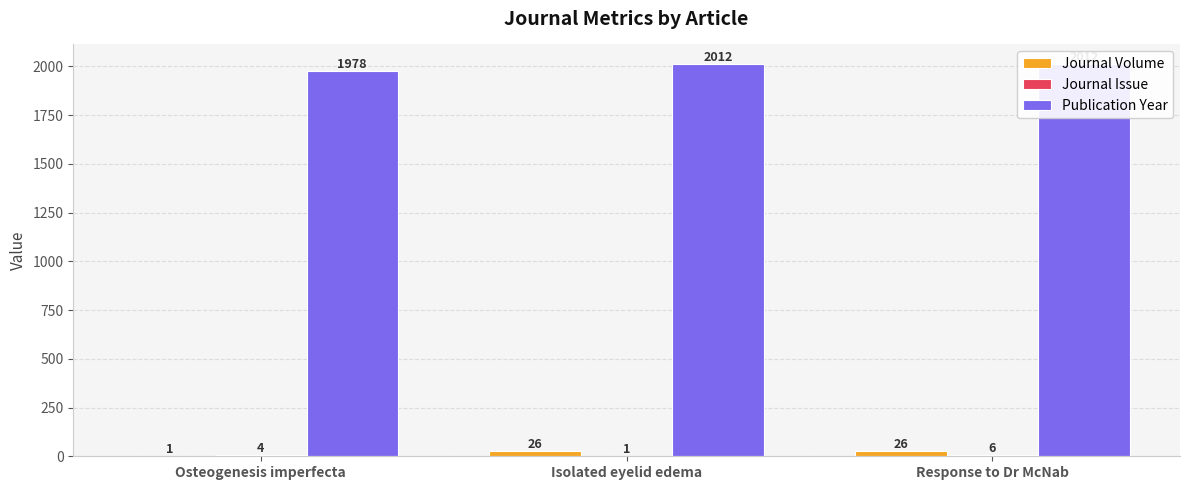

List the labels in order of Publication Year value, largest first.

Isolated eyelid edema, Response to Dr McNab, Osteogenesis imperfecta